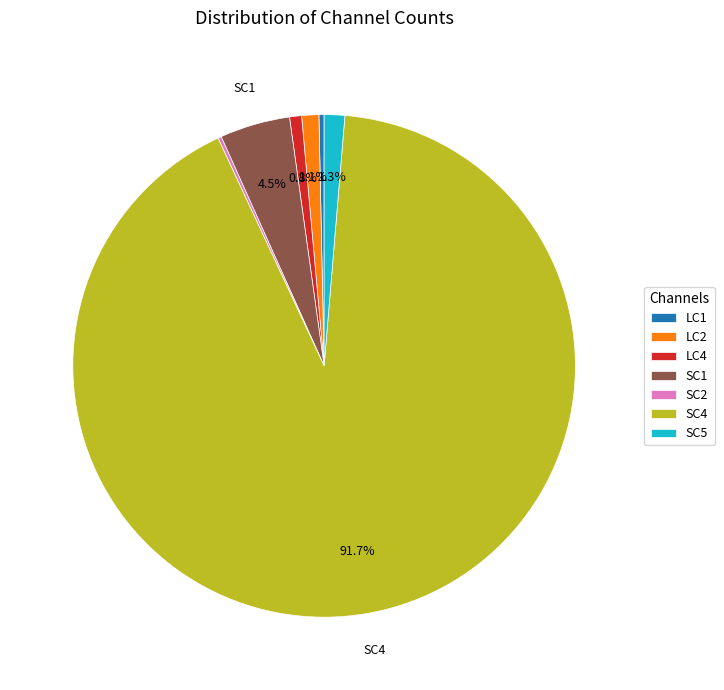

To the nearest percent, what is the difference between the largest and smallest slice percentages?

92%